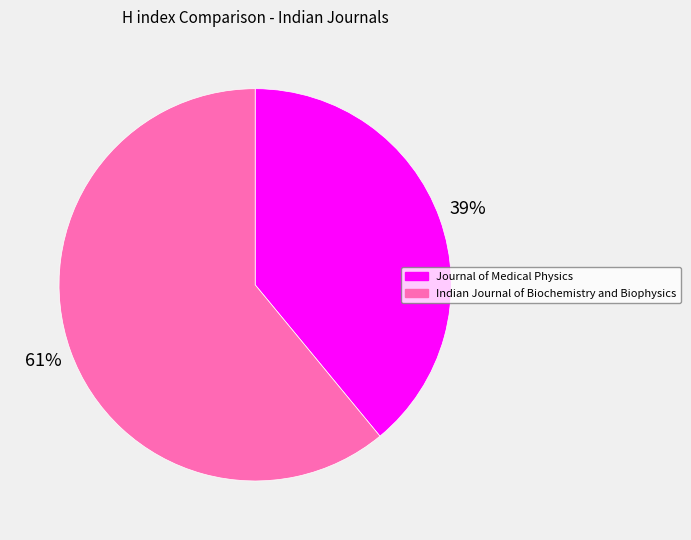

Do Indian Journal of Biochemistry and Biophysics and Journal of Medical Physics together represent more than half of the pie?

Yes